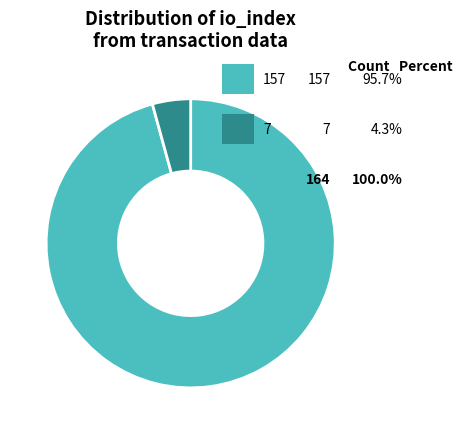

Does any single category account for the majority?

Yes